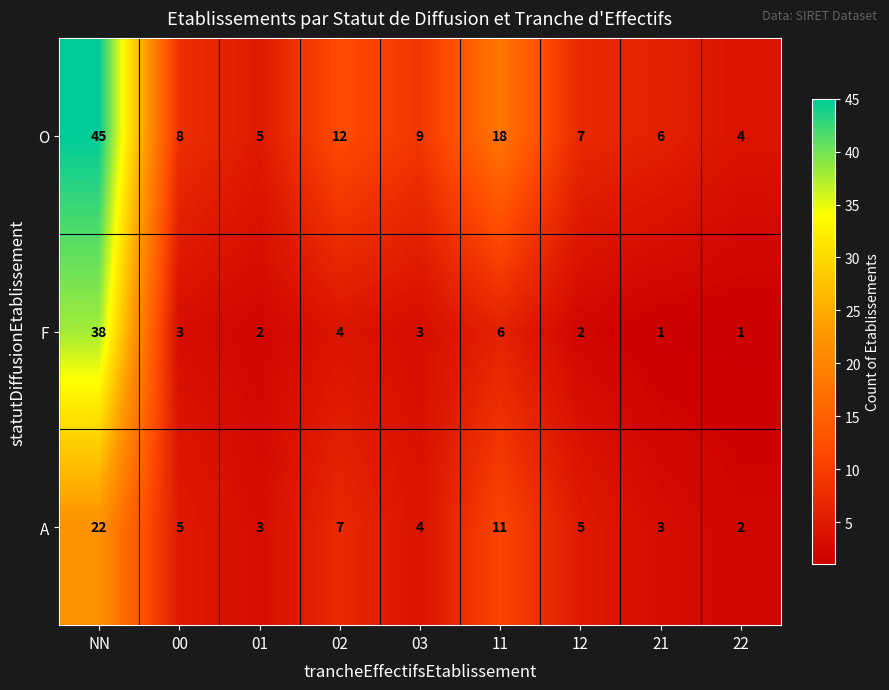

At how many categories does at least one series exceed 40?

1